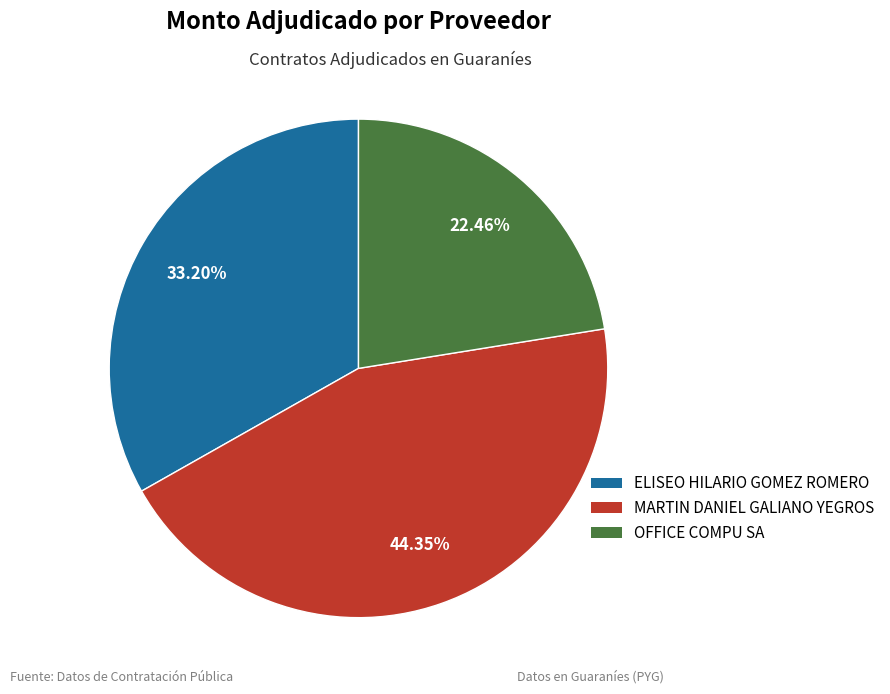

Which category has the smallest portion of the pie?

OFFICE COMPU SA